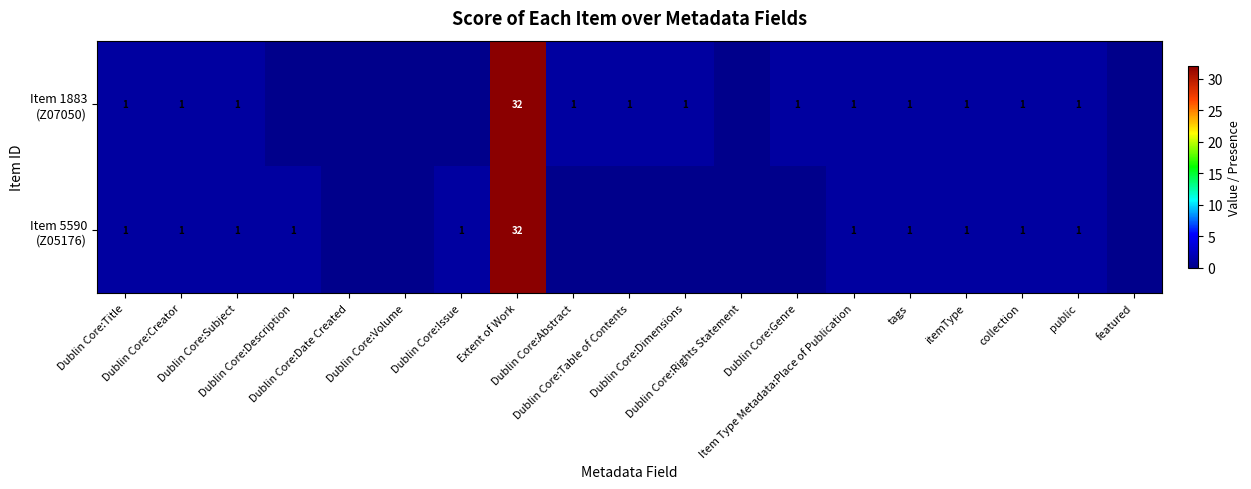

Which category has the highest value in the Item 5590 (Z05176) series?

Extent of Work